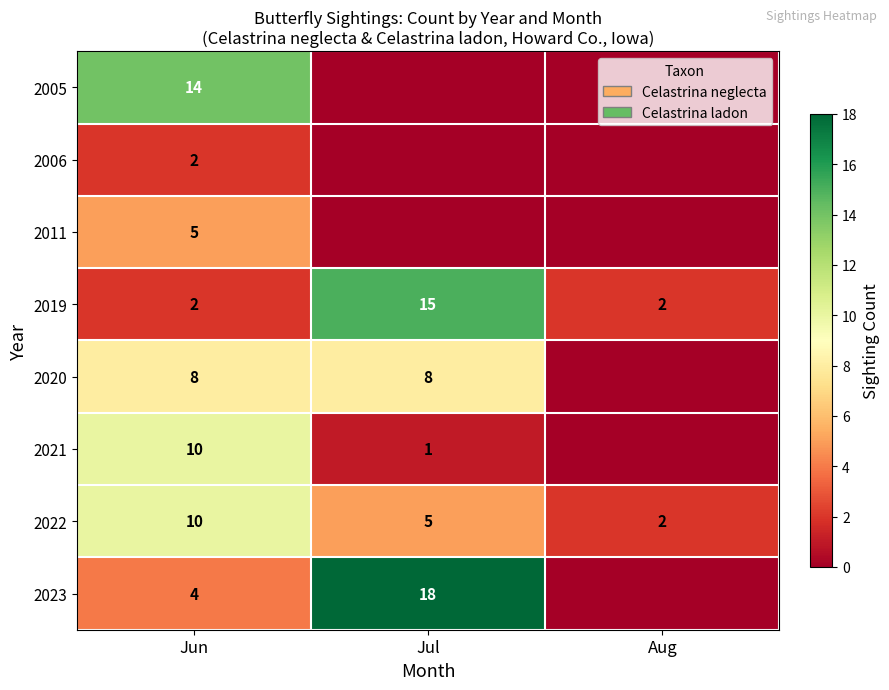

What is the maximum value shown in the chart?

18